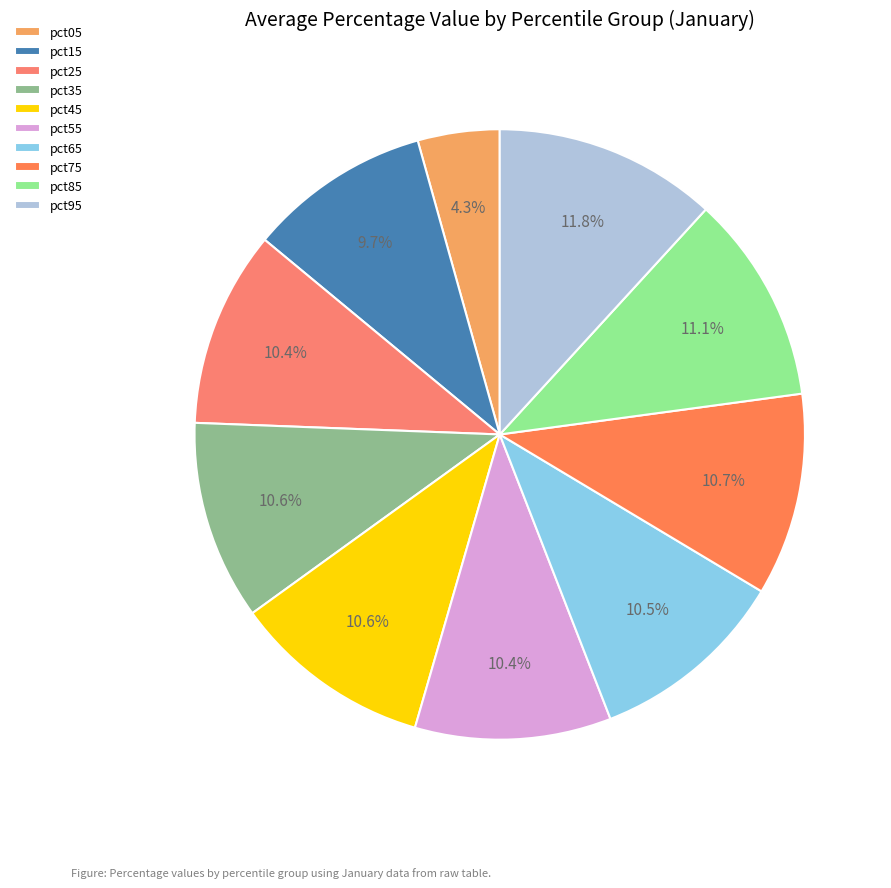

How many segments does this pie chart have?

10